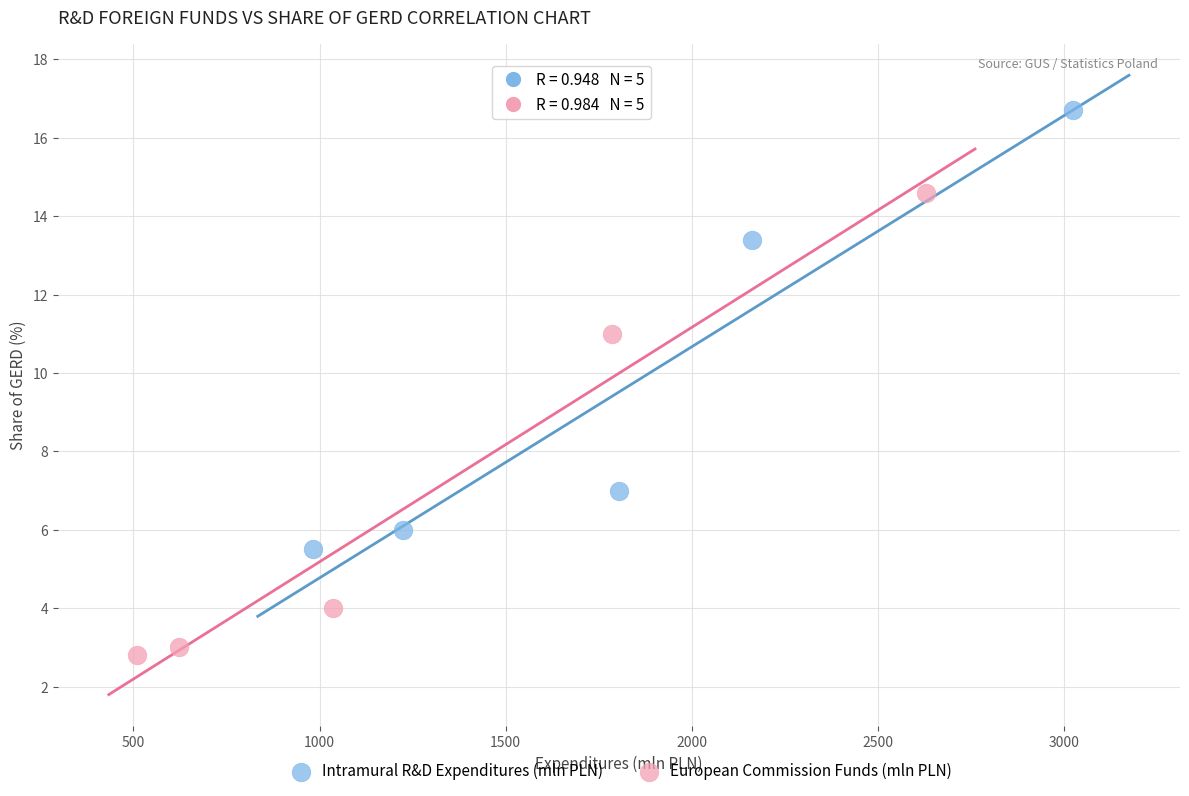

What are all the series names shown in the legend?

Intramural R&D Expenditures (mln PLN), European Commission Funds (mln PLN)